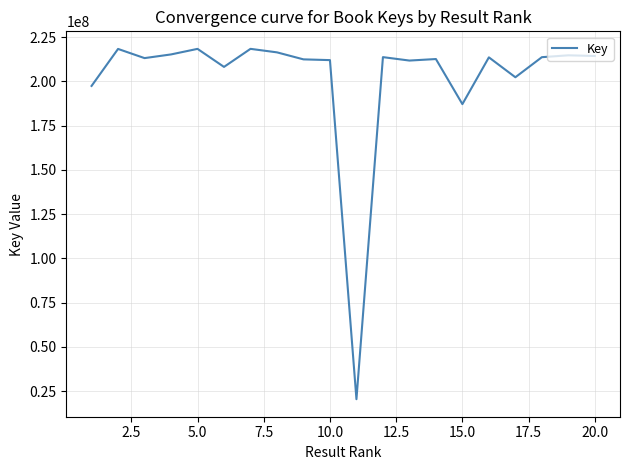

How many lines are shown in the chart?

1